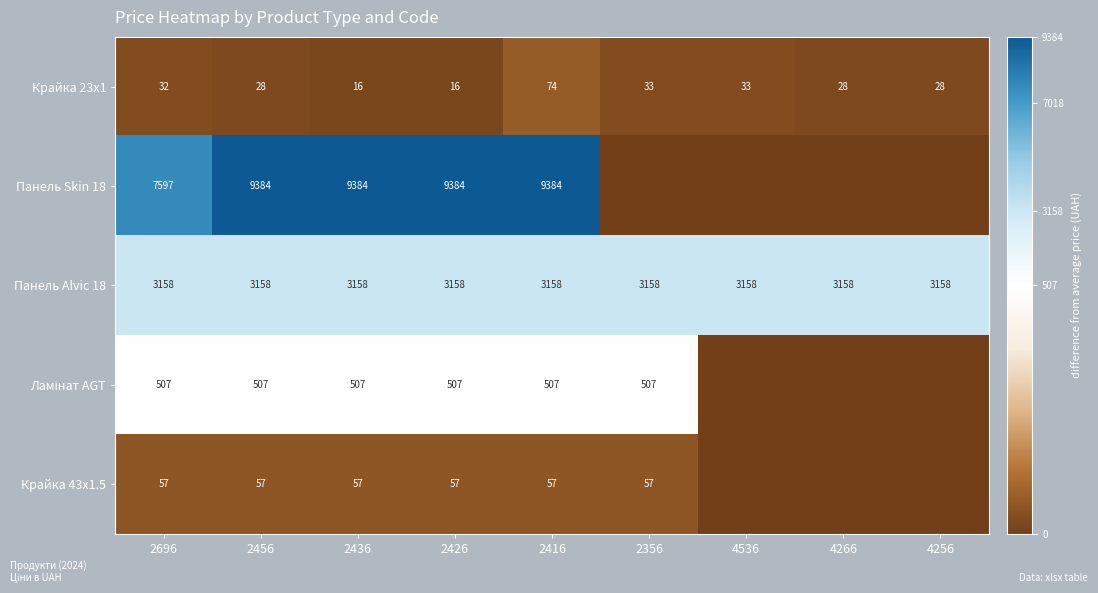

What is the difference between the highest and lowest values at 2696?

7565